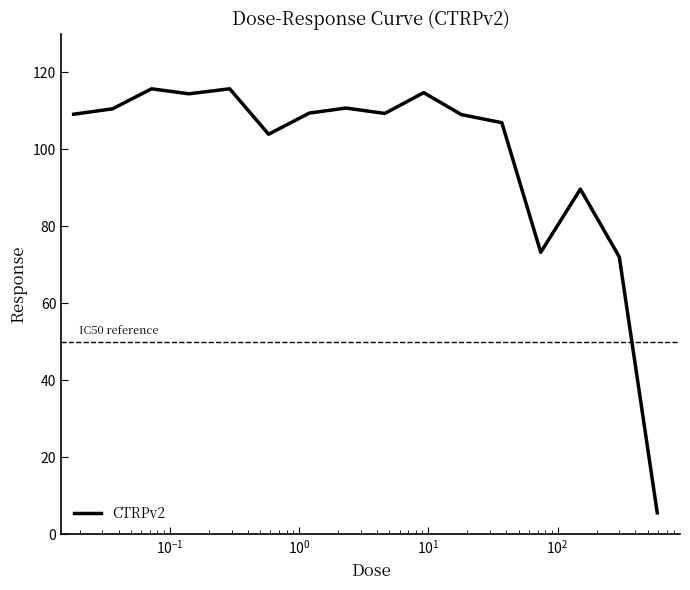

What is the smallest value displayed?

5.5